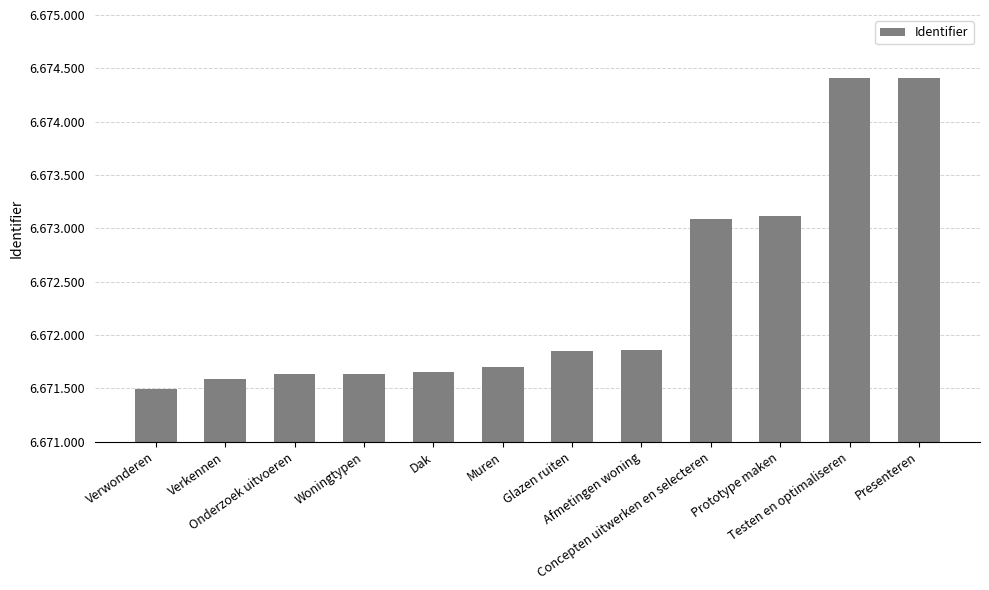

Which has a higher value, Muren or Afmetingen woning?

Afmetingen woning